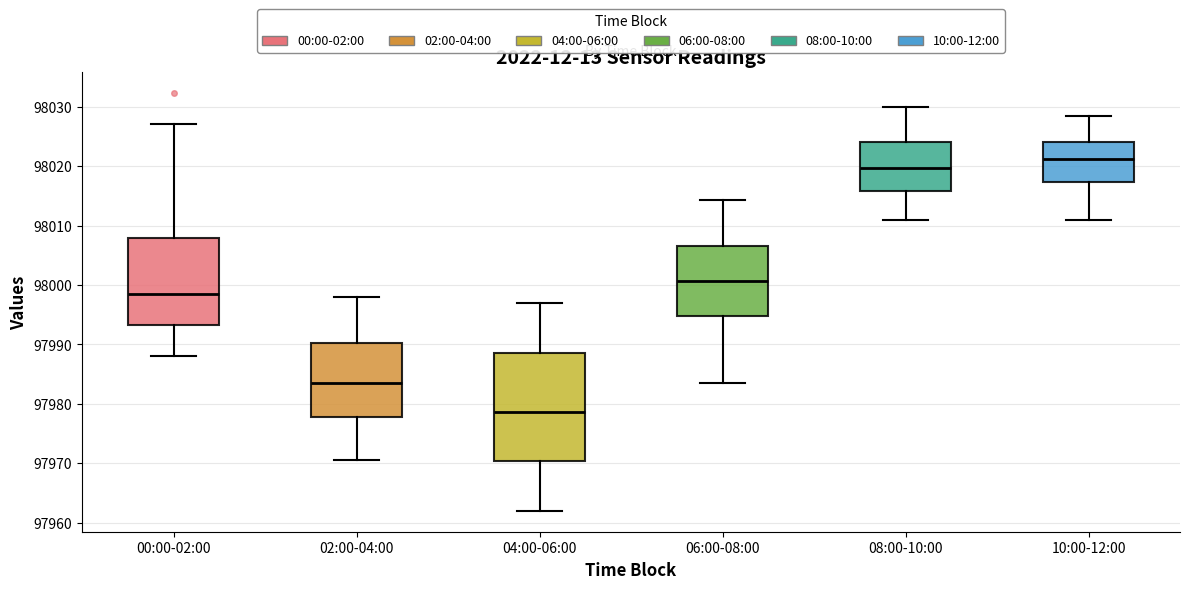

Comparing the boxes themselves (not the whiskers), which one is the tallest?

04:00-06:00